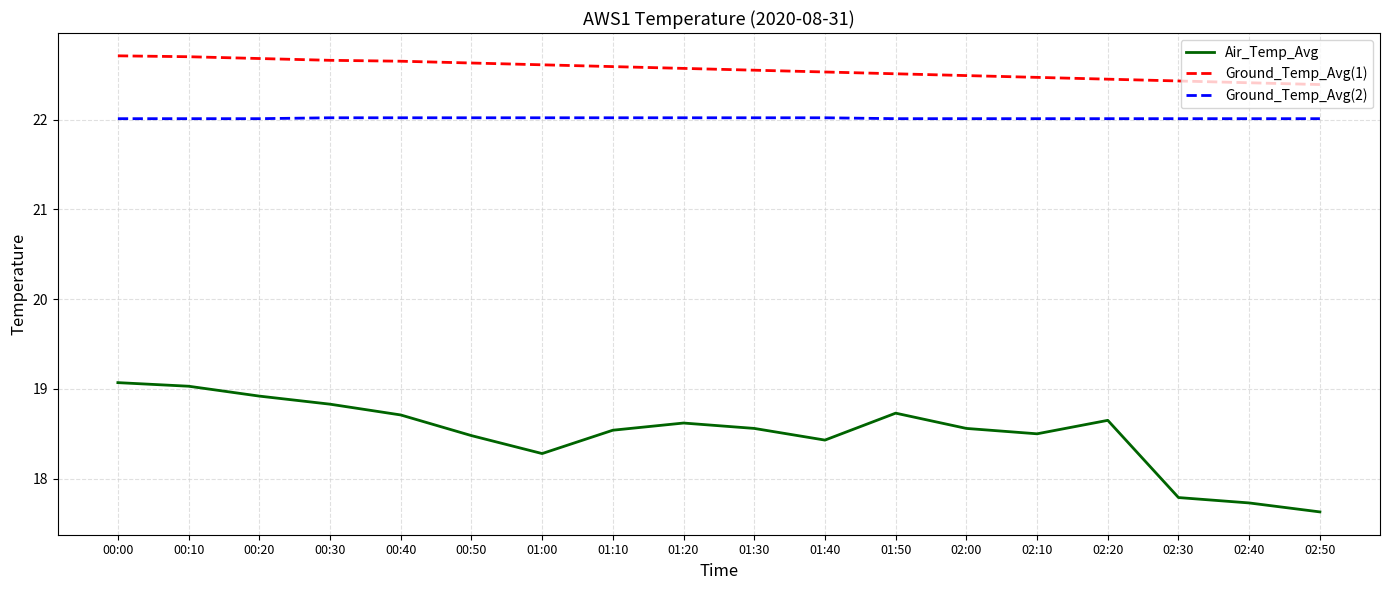

True or false: Air_Temp_Avg has a value of 25.6 at 01:00.

False